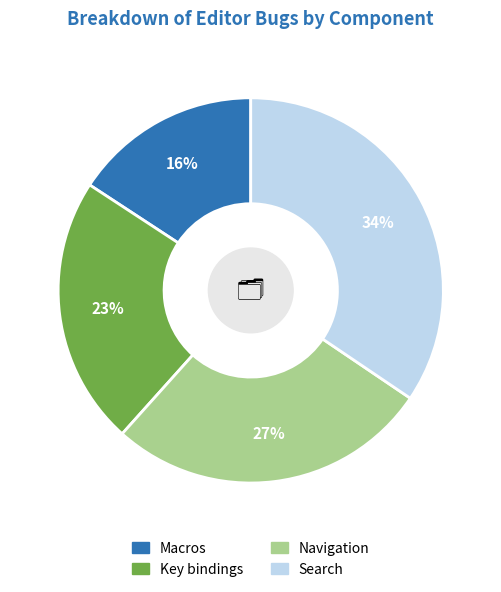

Is there a majority slice in this chart?

No